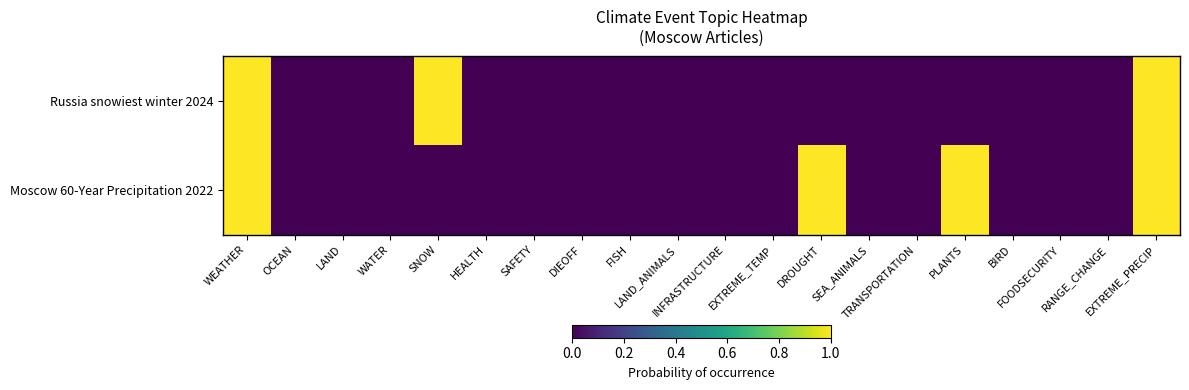

Reading left to right, list all the values displayed in this chart.

Russia snowiest winter 2024: WEATHER=1	OCEAN=0	LAND=0	WATER=0	SNOW=1	HEALTH=0	SAFETY=0	DIEOFF=0	FISH=0	LAND_ANIMALS=0	INFRASTRUCTURE=0	EXTREME_TEMP=0	DROUGHT=0	SEA_ANIMALS=0	TRANSPORTATION=0	PLANTS=0	BIRD=0	FOODSECURITY=0	RANGE_CHANGE=0	EXTREME_PRECIP=1
Moscow 60-Year Precipitation 2022: WEATHER=1	OCEAN=0	LAND=0	WATER=0	SNOW=0	HEALTH=0	SAFETY=0	DIEOFF=0	FISH=0	LAND_ANIMALS=0	INFRASTRUCTURE=0	EXTREME_TEMP=0	DROUGHT=1	SEA_ANIMALS=0	TRANSPORTATION=0	PLANTS=1	BIRD=0	FOODSECURITY=0	RANGE_CHANGE=0	EXTREME_PRECIP=1